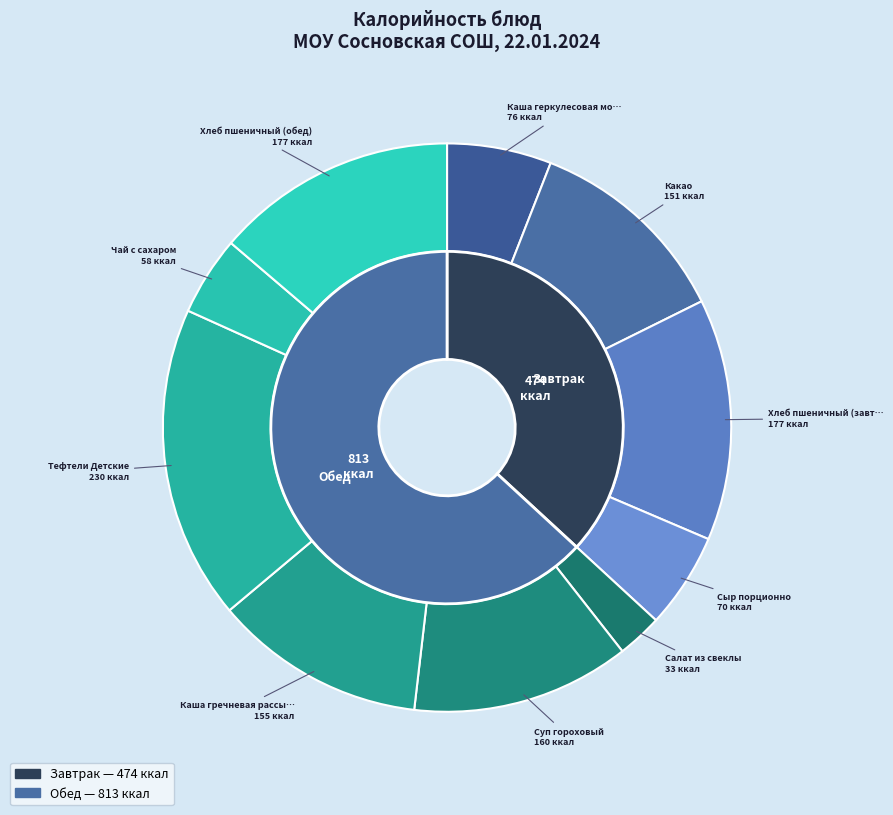

Is the sum of Тефтели Детские and Суп гороховый greater than half?

No